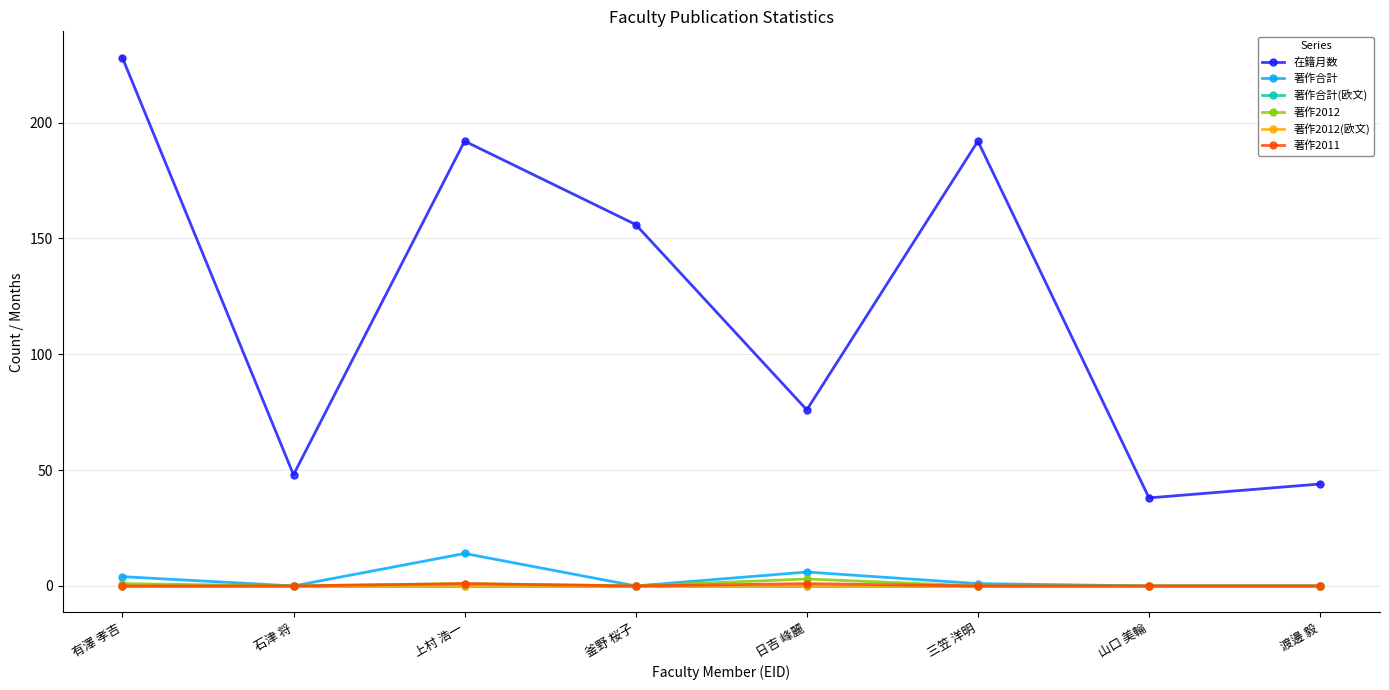

Between 有澤 孝吉 and 上村 浩一, which is larger?

有澤 孝吉